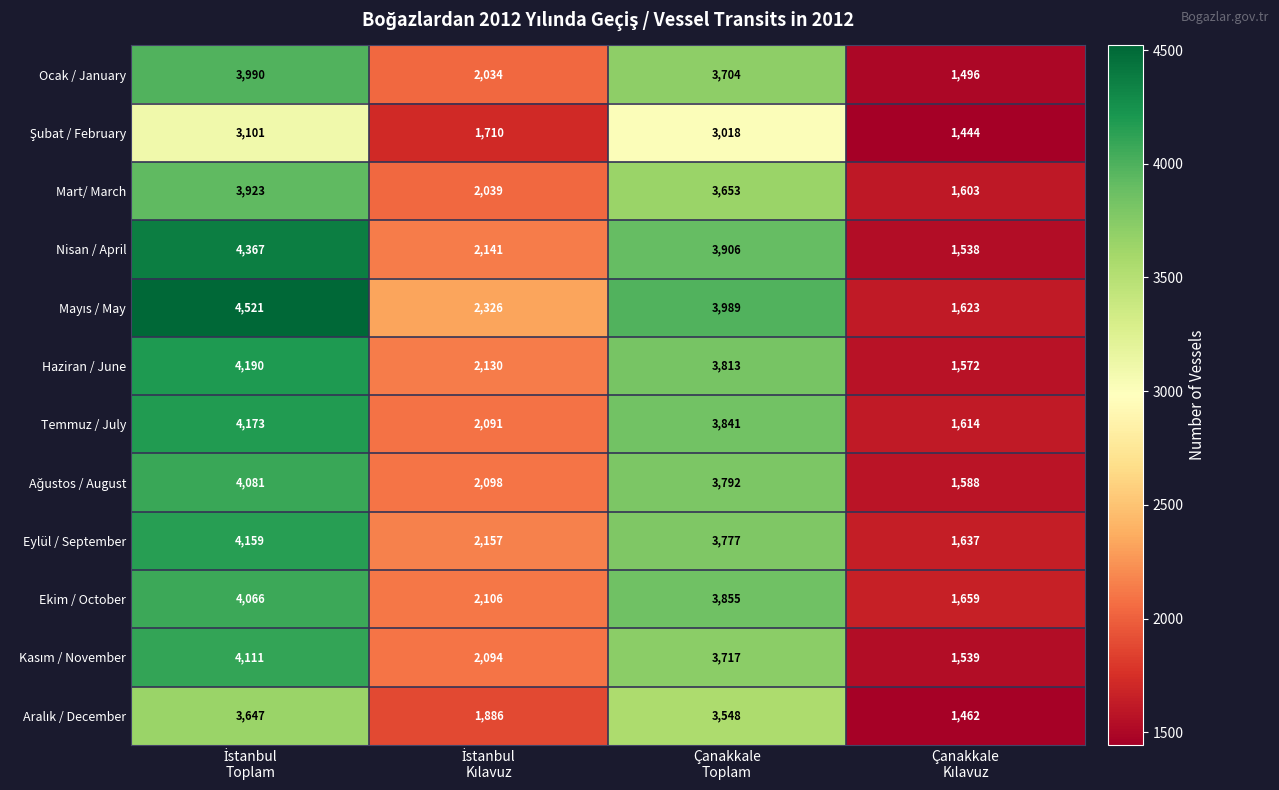

How many Eylül / September values are between 2157 and 4159?

3